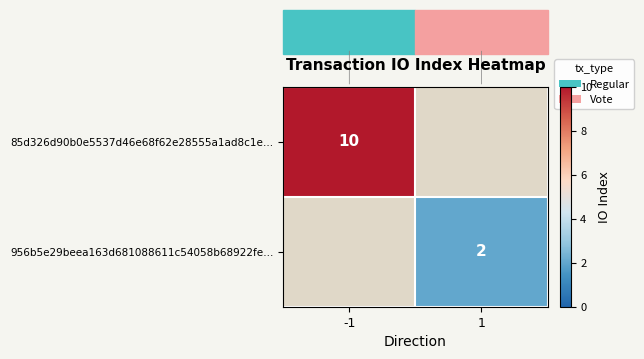

Which category has the lowest value across all series?

1